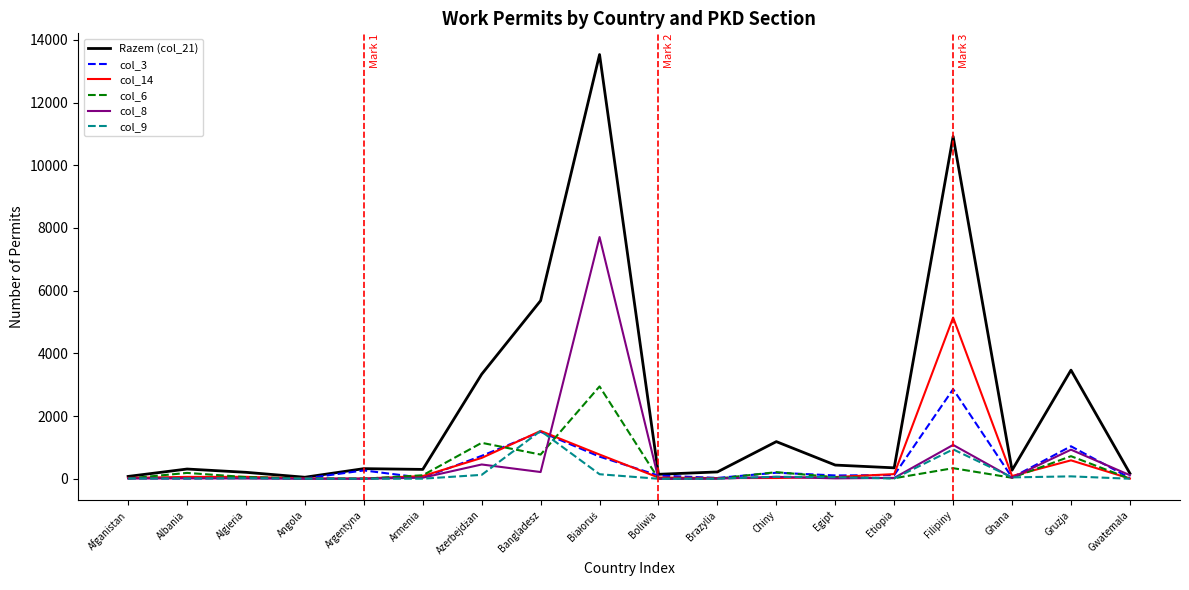

What is the maximum value shown in the chart?

13532